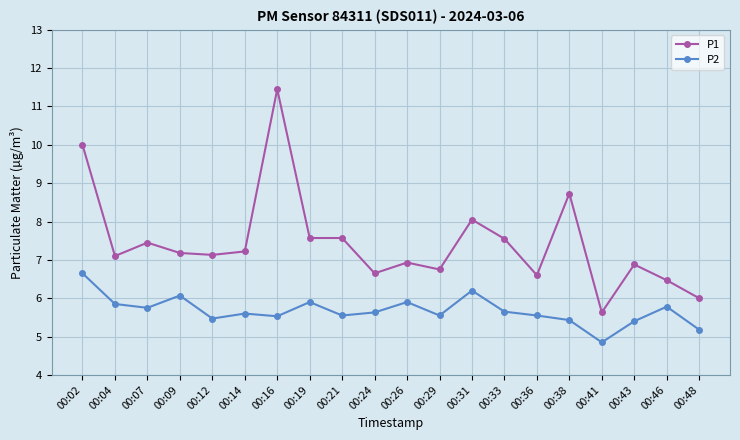

At which label does P1 first exceed 7?

00:02